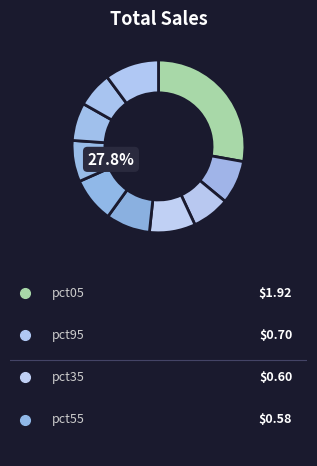

Which category has the biggest portion of the pie?

pct05